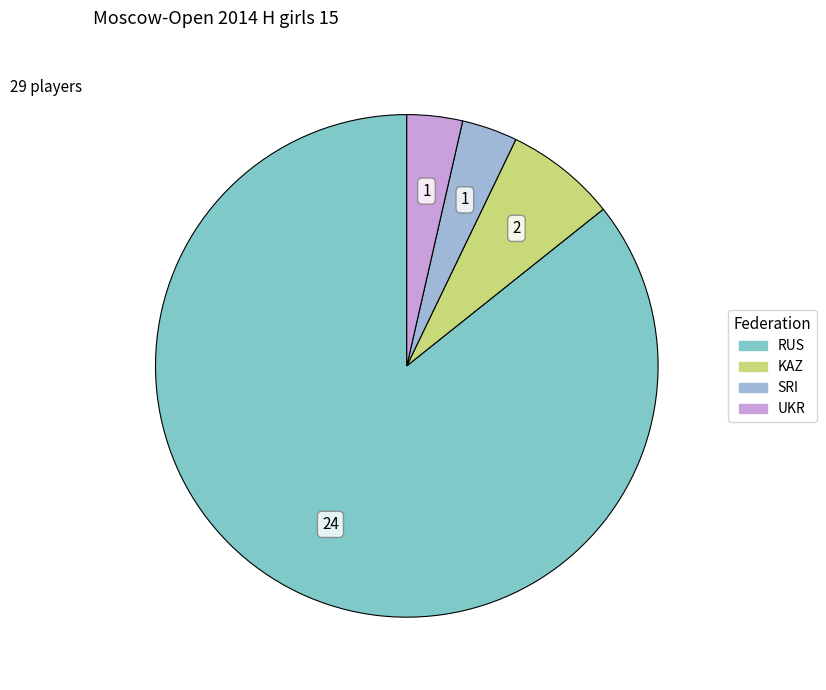

Which category has the biggest portion of the pie?

RUS